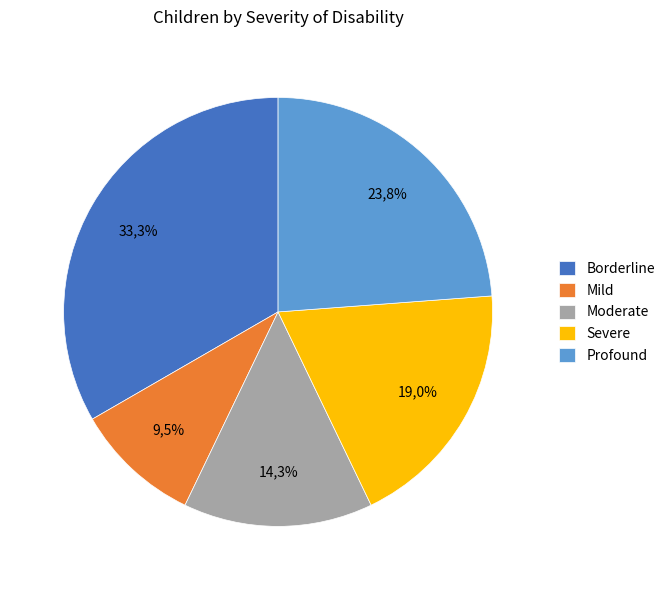

What percentage is the Profound slice, to the nearest percent?

24%